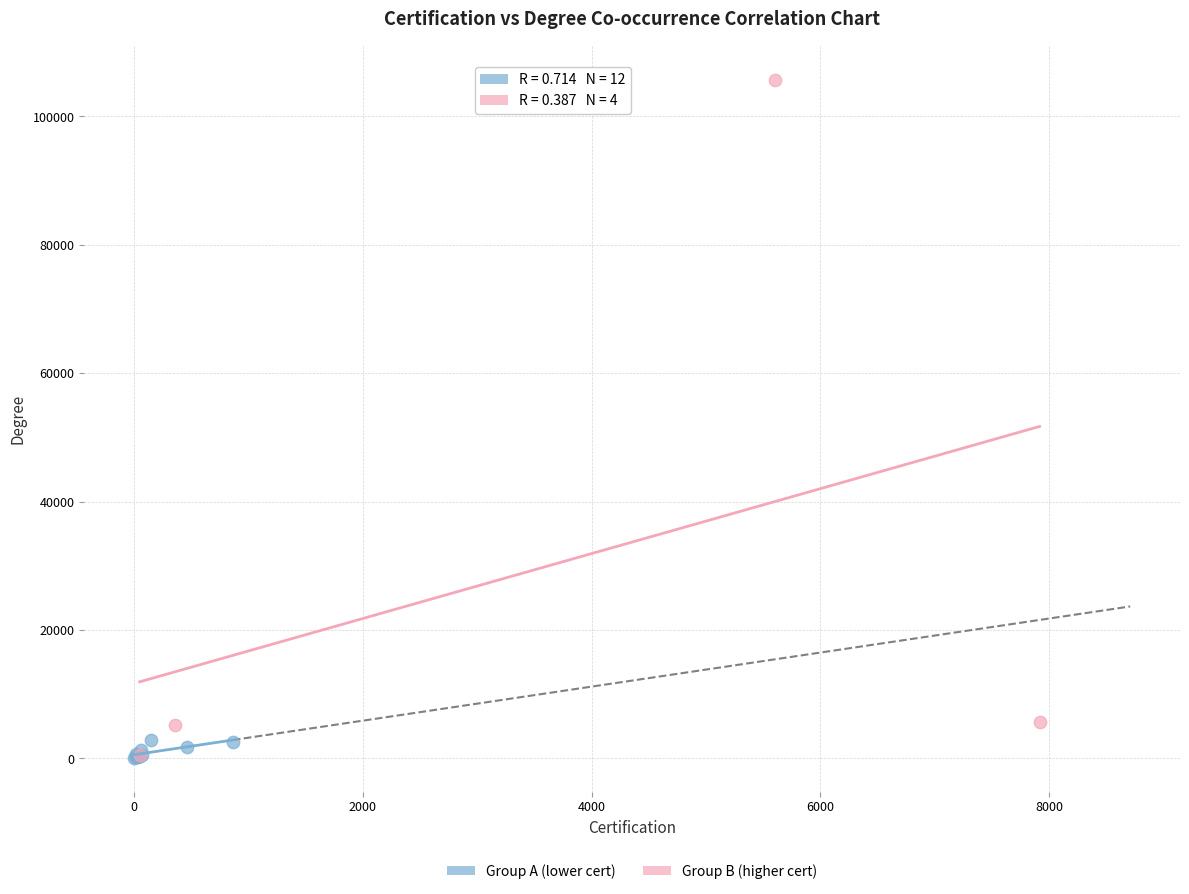

Which series reaches the maximum Y coordinate?

Group B (higher cert)